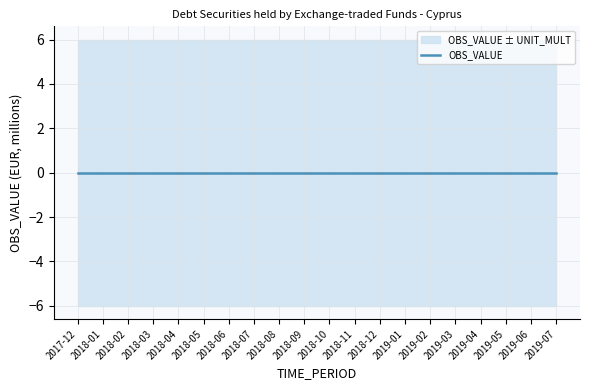

Does the chart have visible grid lines?

Yes